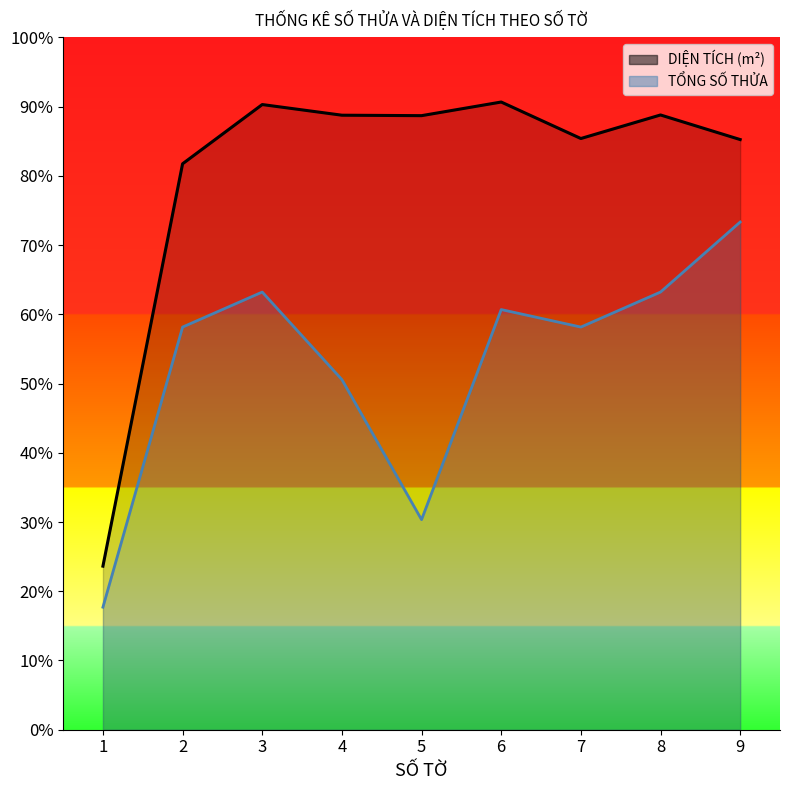

In TỔNG SỐ THỬA, how many points are higher than both neighbors (excluding endpoints)?

2